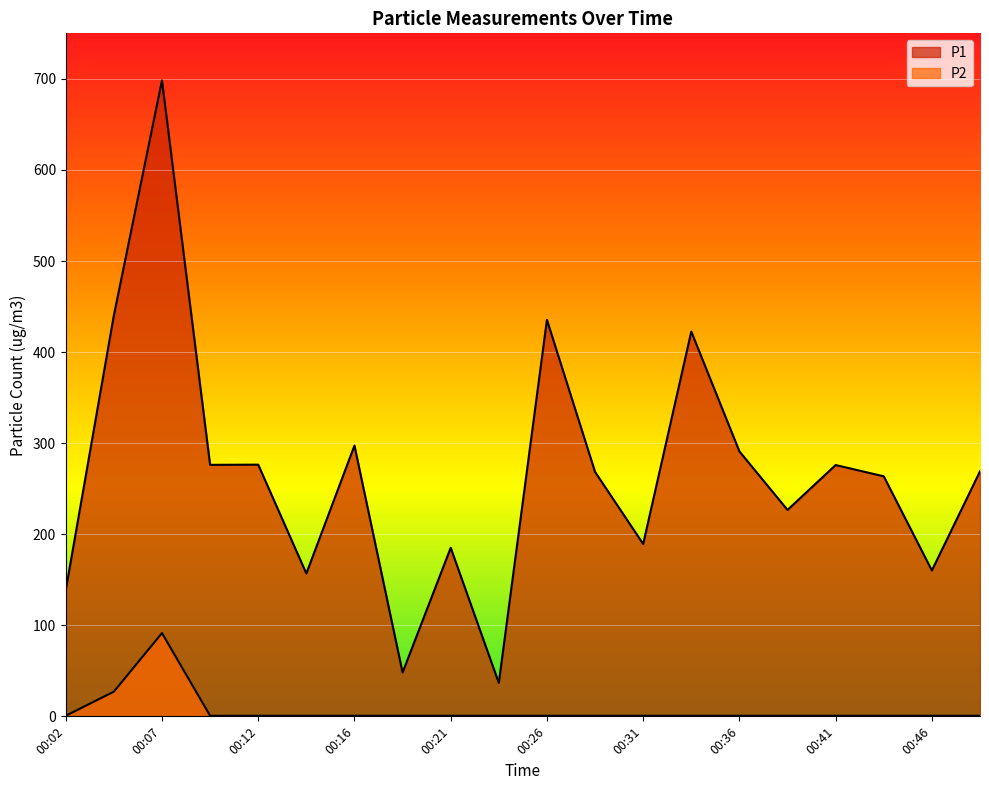

Which category has the lowest value in the P1 series?

00:24